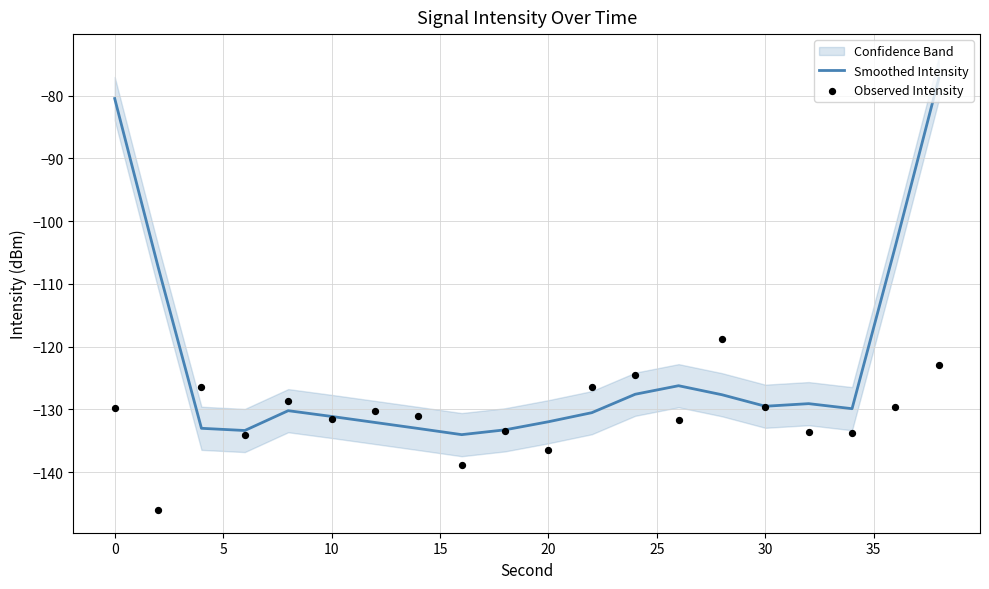

What is the maximum value for Smoothed Intensity?

-77.2